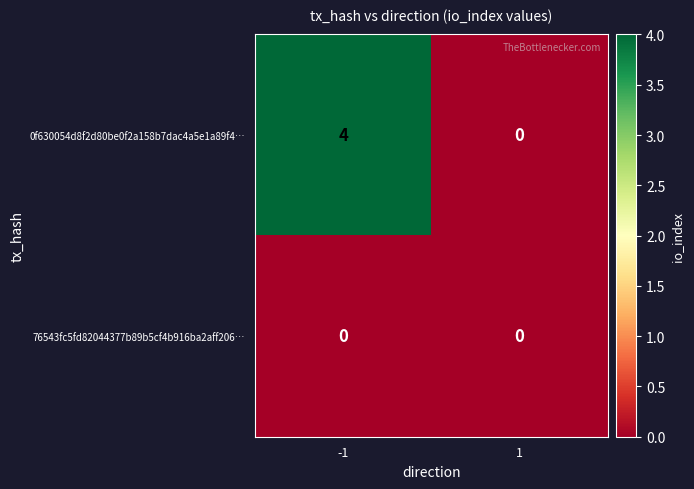

Which series has the largest range (max minus min)?

0f630054d8f2d80be0f2a158b7dac4a5e1a89f4…